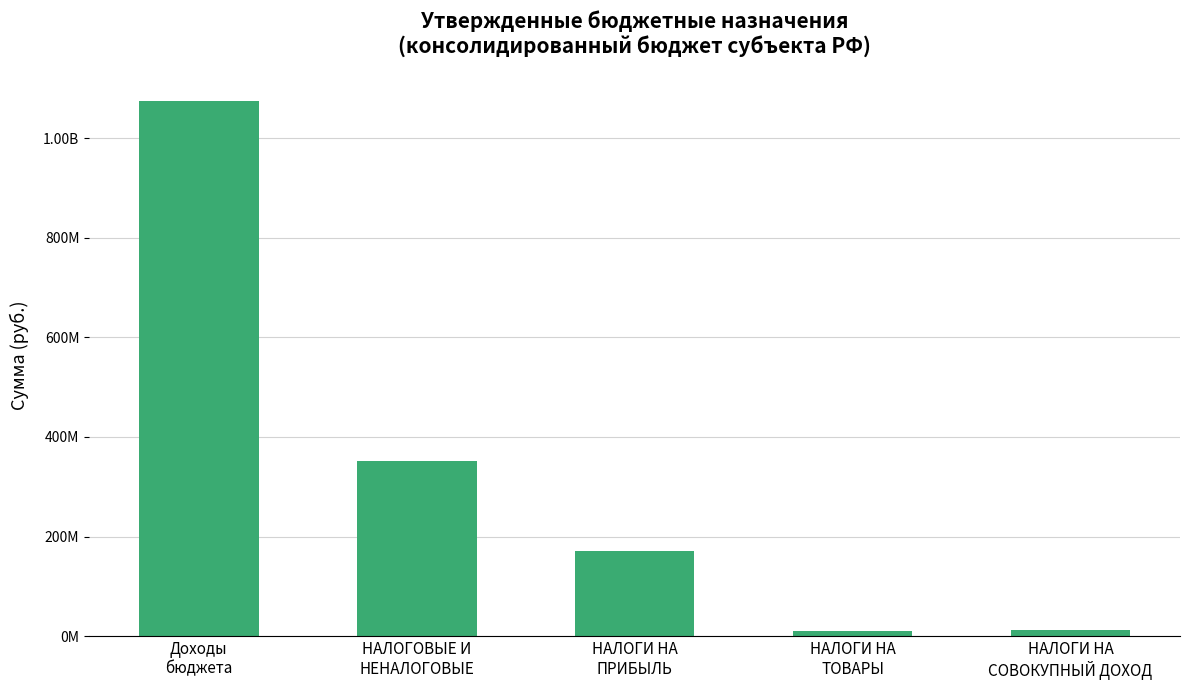

Reading right to left, extract all data points from this chart.

НАЛОГИ НА
СОВОКУПНЫЙ ДОХОД=11491443.5	НАЛОГИ НА
ТОВАРЫ=10765584.0	НАЛОГИ НА
ПРИБЫЛЬ=170068184.5	НАЛОГОВЫЕ И
НЕНАЛОГОВЫЕ=352678923.4	Доходы
бюджета=1075718957.9